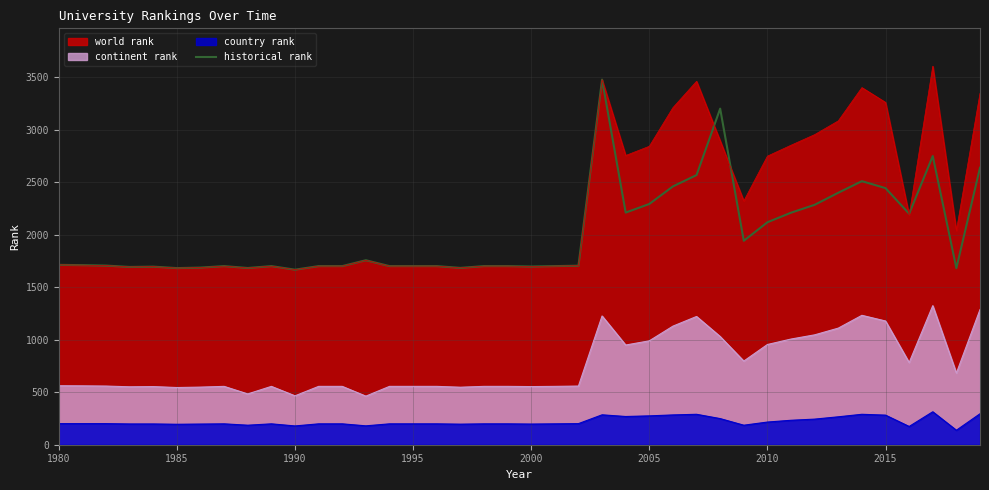

The continent rank series shows 730.2 at 2000. True or false?

False